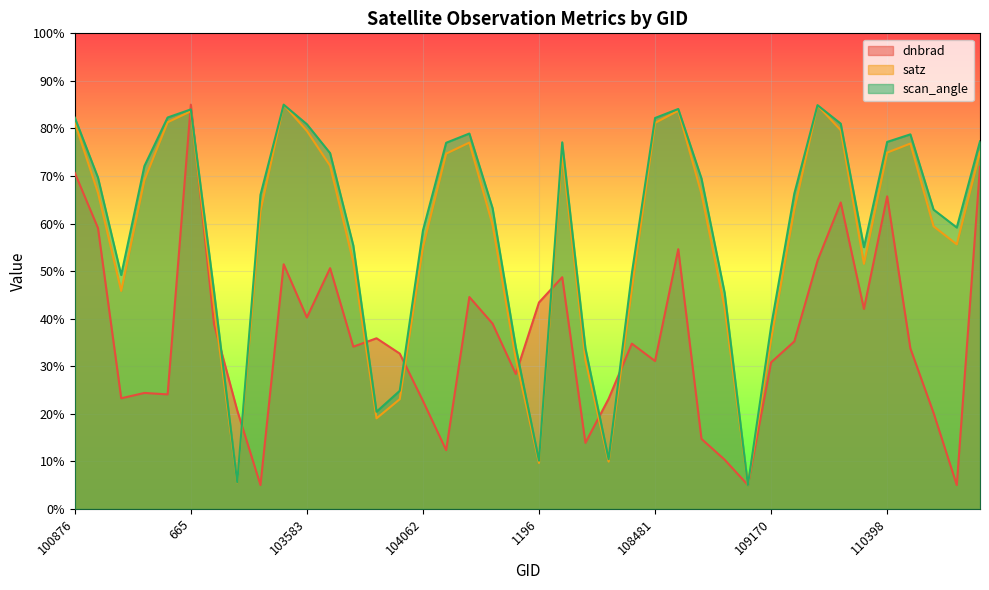

Which series has the largest total across all categories?

scan_angle